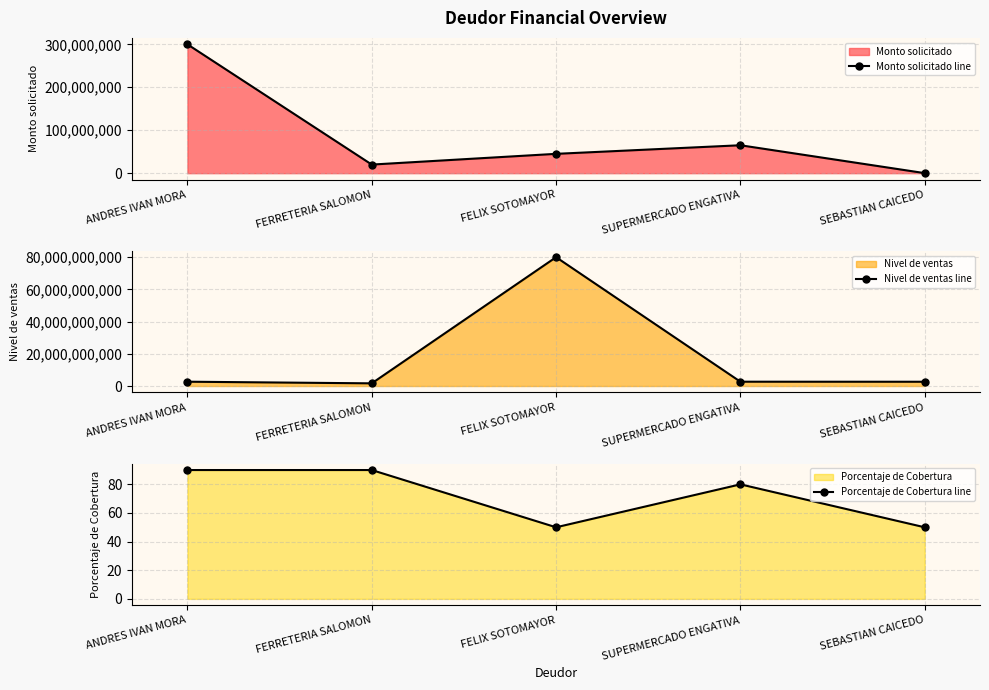

What is the difference between the maximum and second lowest values in the Monto solicitado line series?

280000000